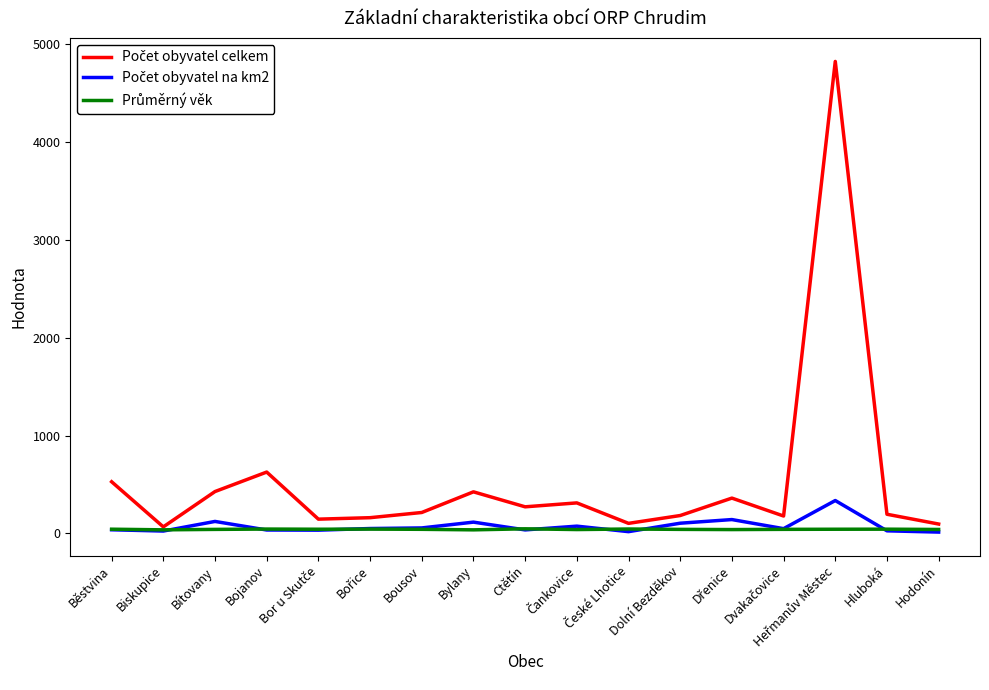

True or false: Počet obyvatel celkem and Průměrný věk intersect in this chart.

False